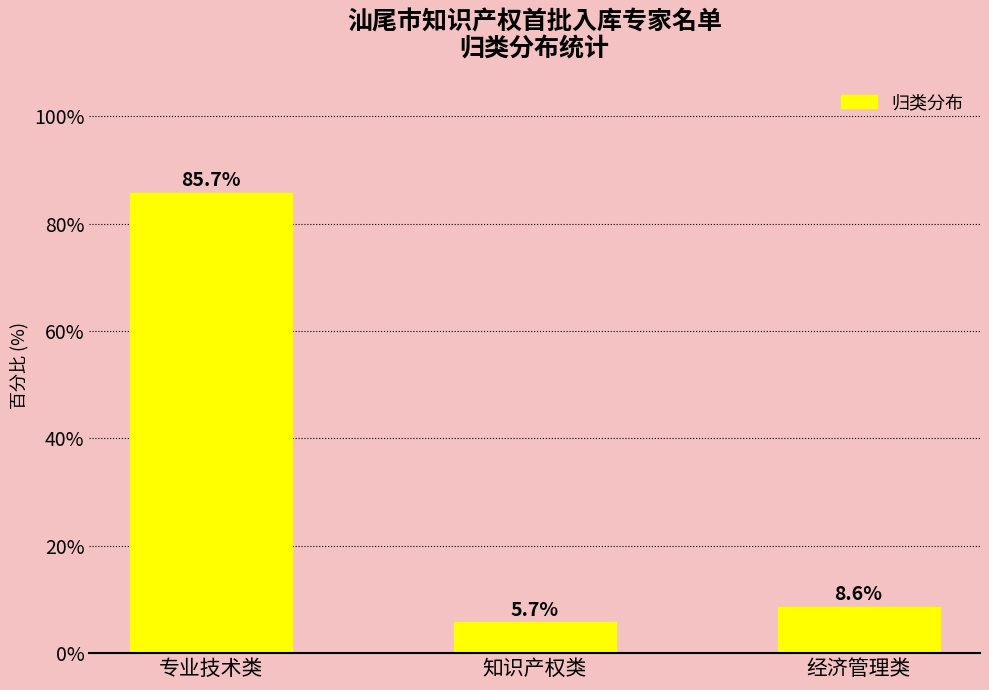

Reading left to right, extract all data points from this chart.

85.7	5.7	8.6